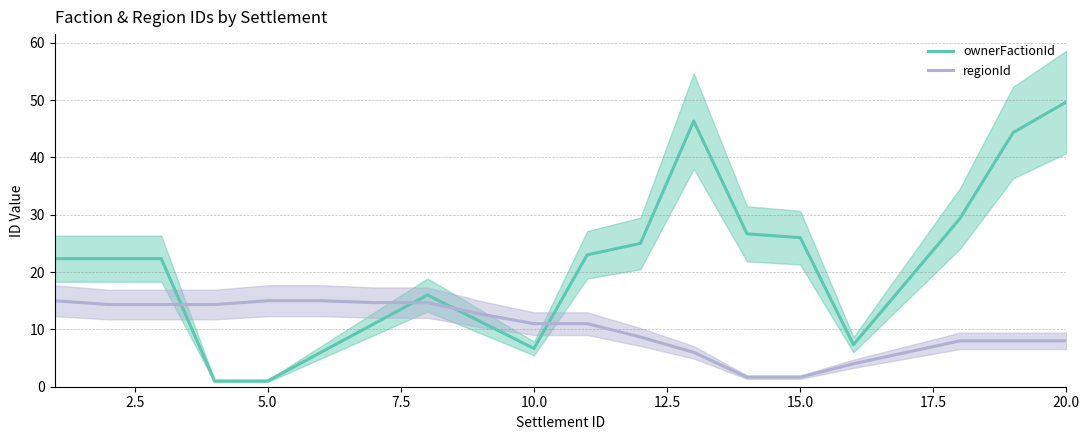

What is the maximum value for ownerFactionId?

49.7